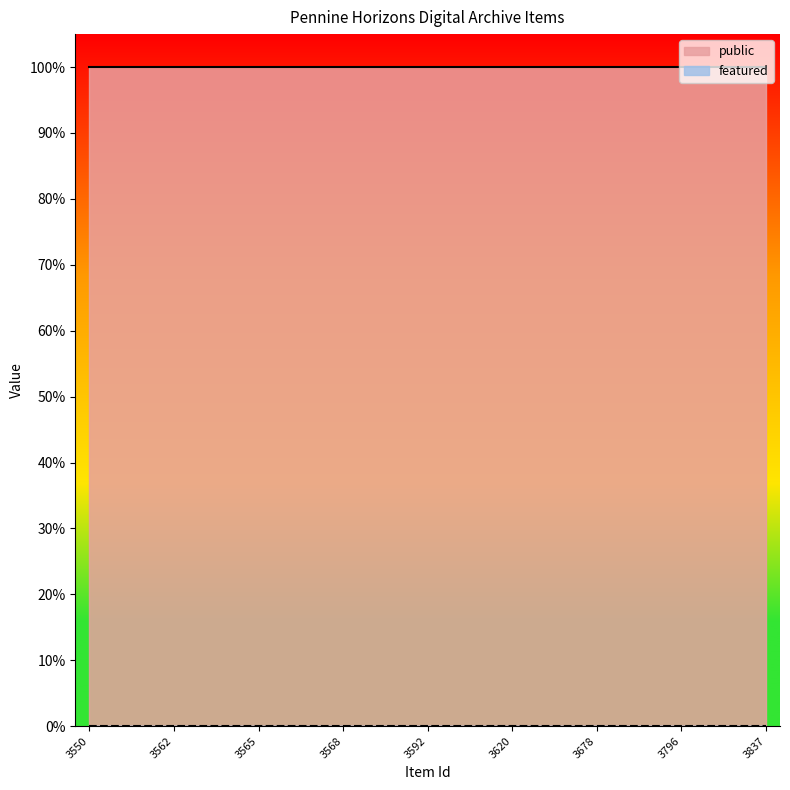

At which category is the sum across all series the highest?

3550